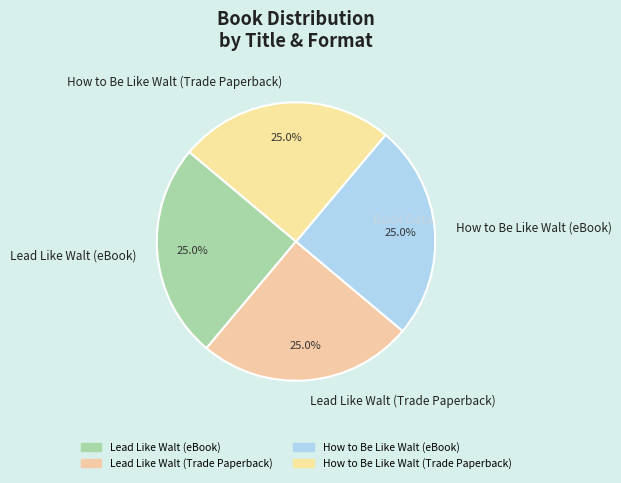

Approximately how many times larger is the value at How to Be Like Walt (eBook) compared to Lead Like Walt (eBook)?

1.0